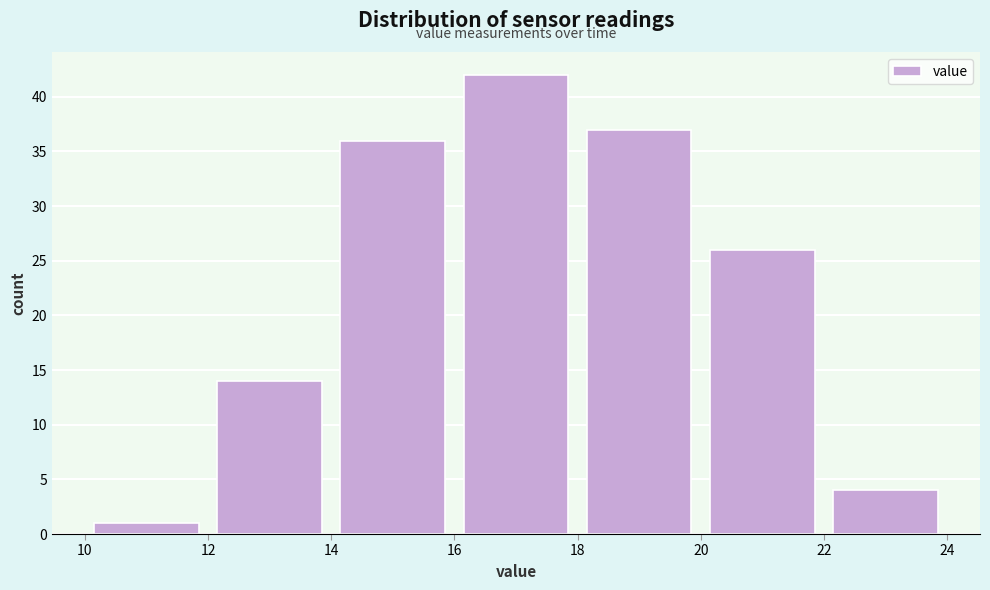

Over which range of the x-axis is the bar tallest?

16 to 18